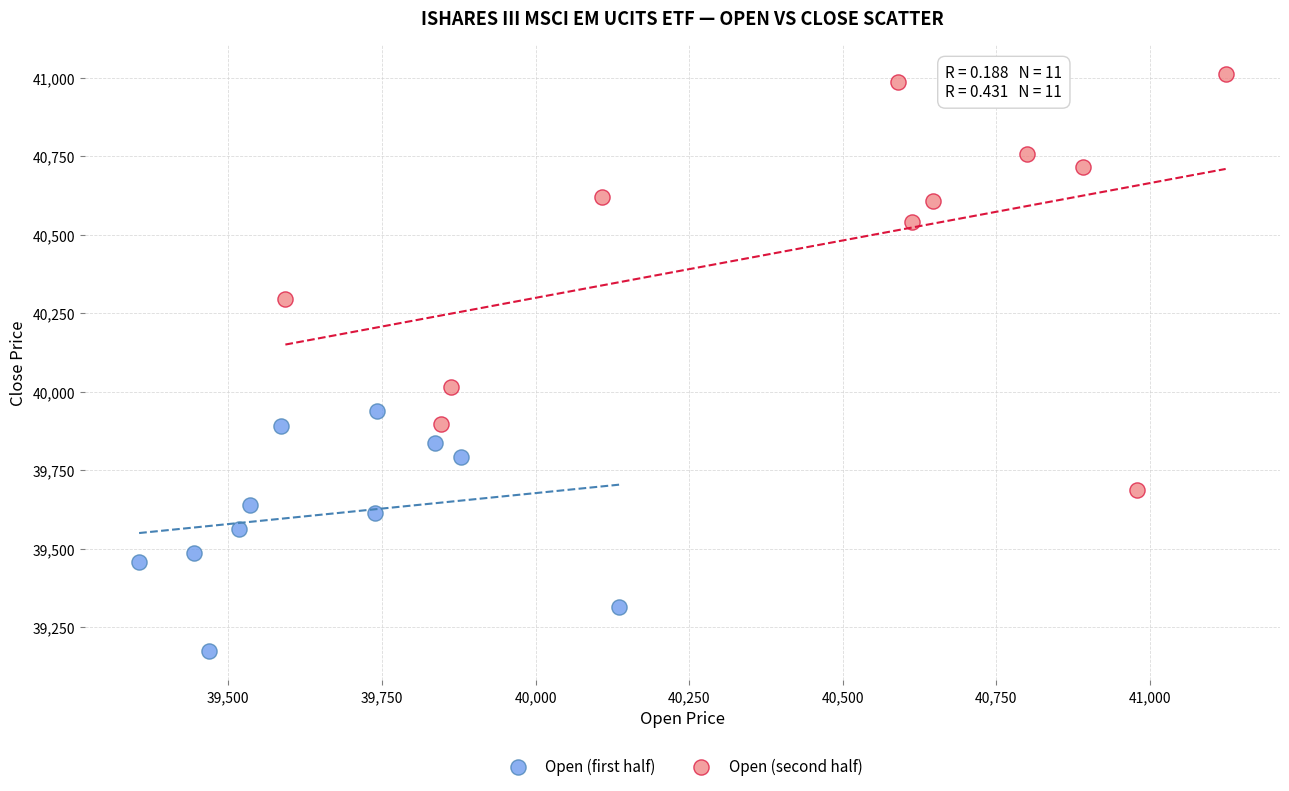

Which series reaches the maximum Y coordinate?

Open (second half)